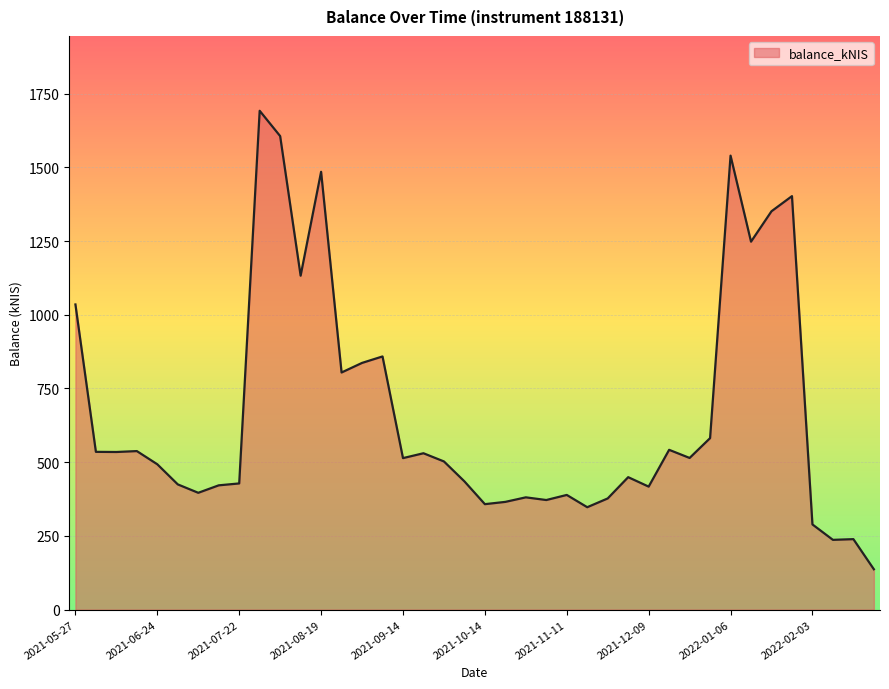

What is the greatest value displayed?

1691.9